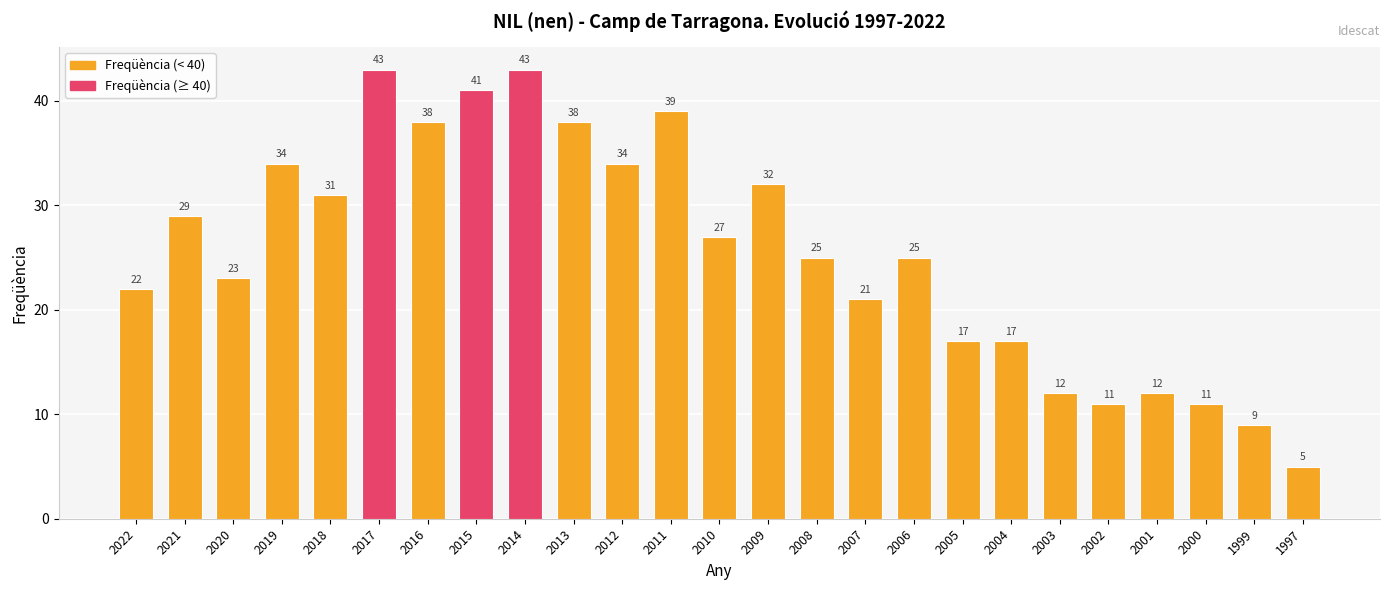

How many data points does each series have?

25